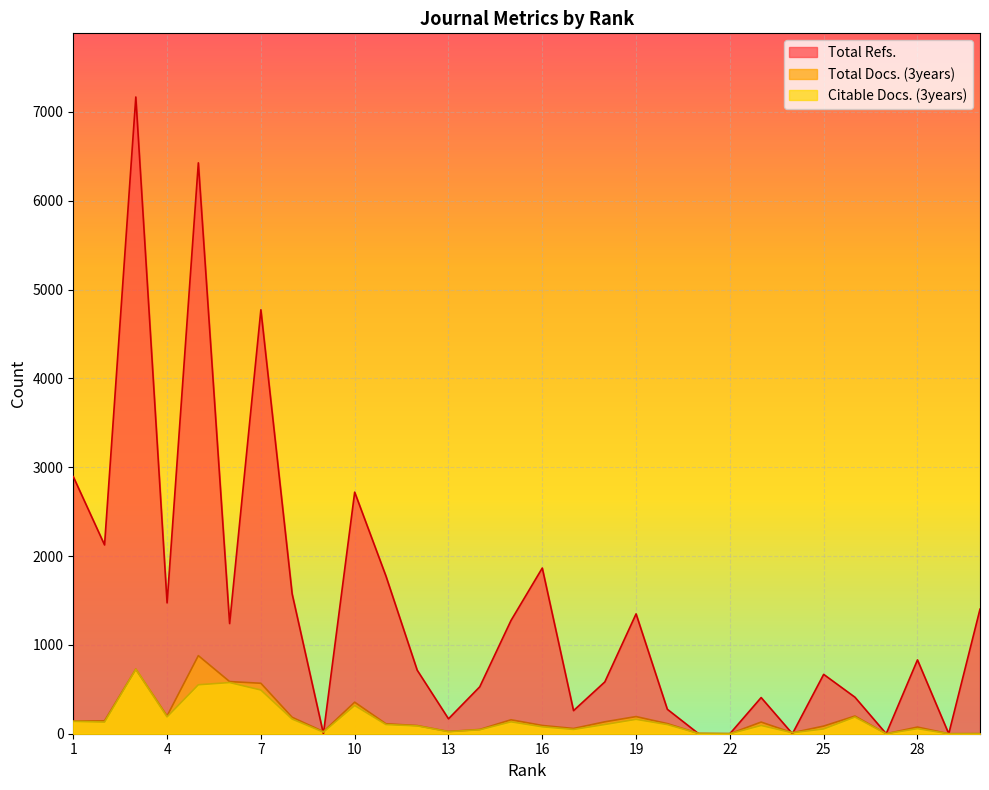

How many lines are shown in the chart?

3